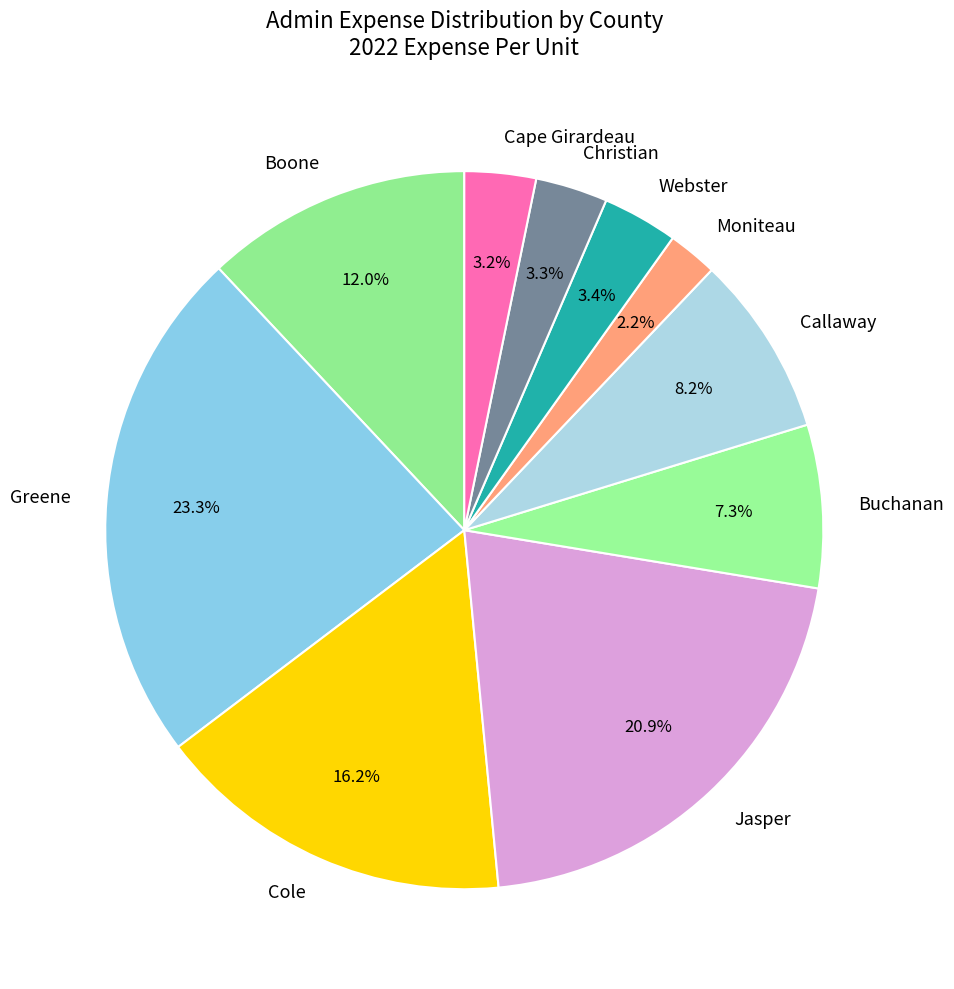

Between Callaway and Christian, which is larger?

Callaway